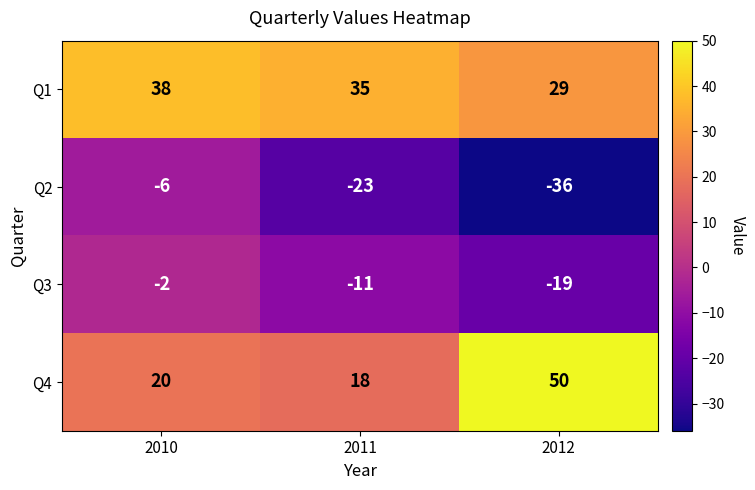

At which label is Q3 closest to -10?

2011